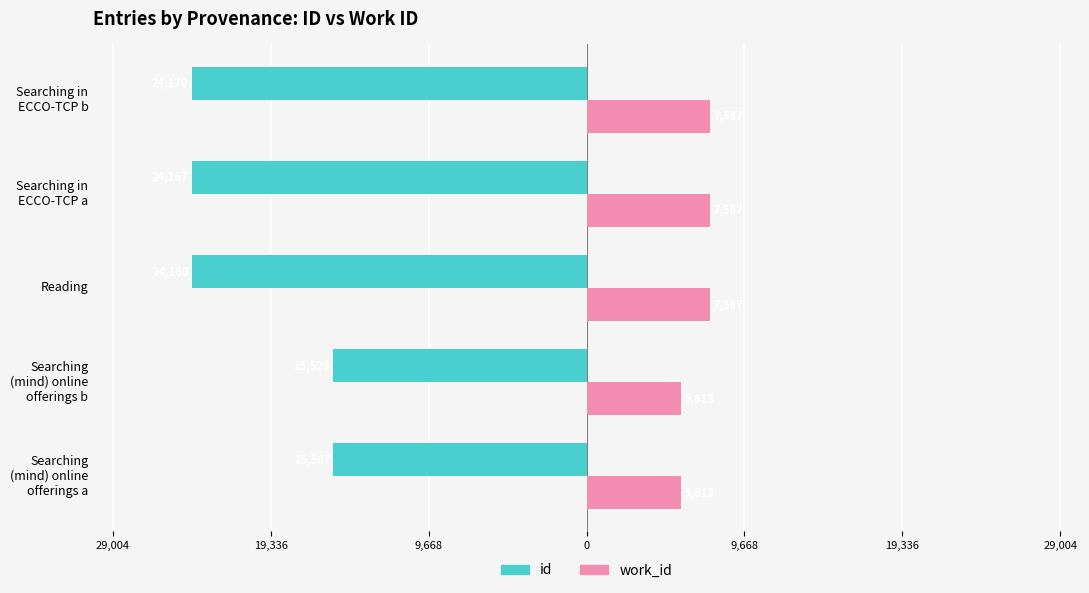

What is the value of the id bar at the 4th from the left?

-24167